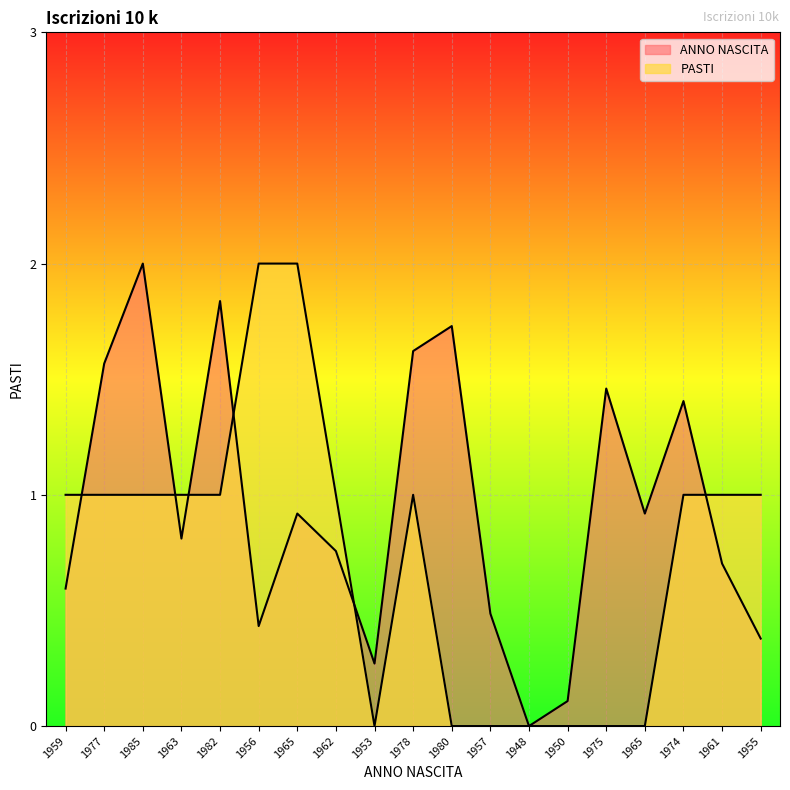

Rank the series by their average value, from lowest to highest.

PASTI, ANNO NASCITA